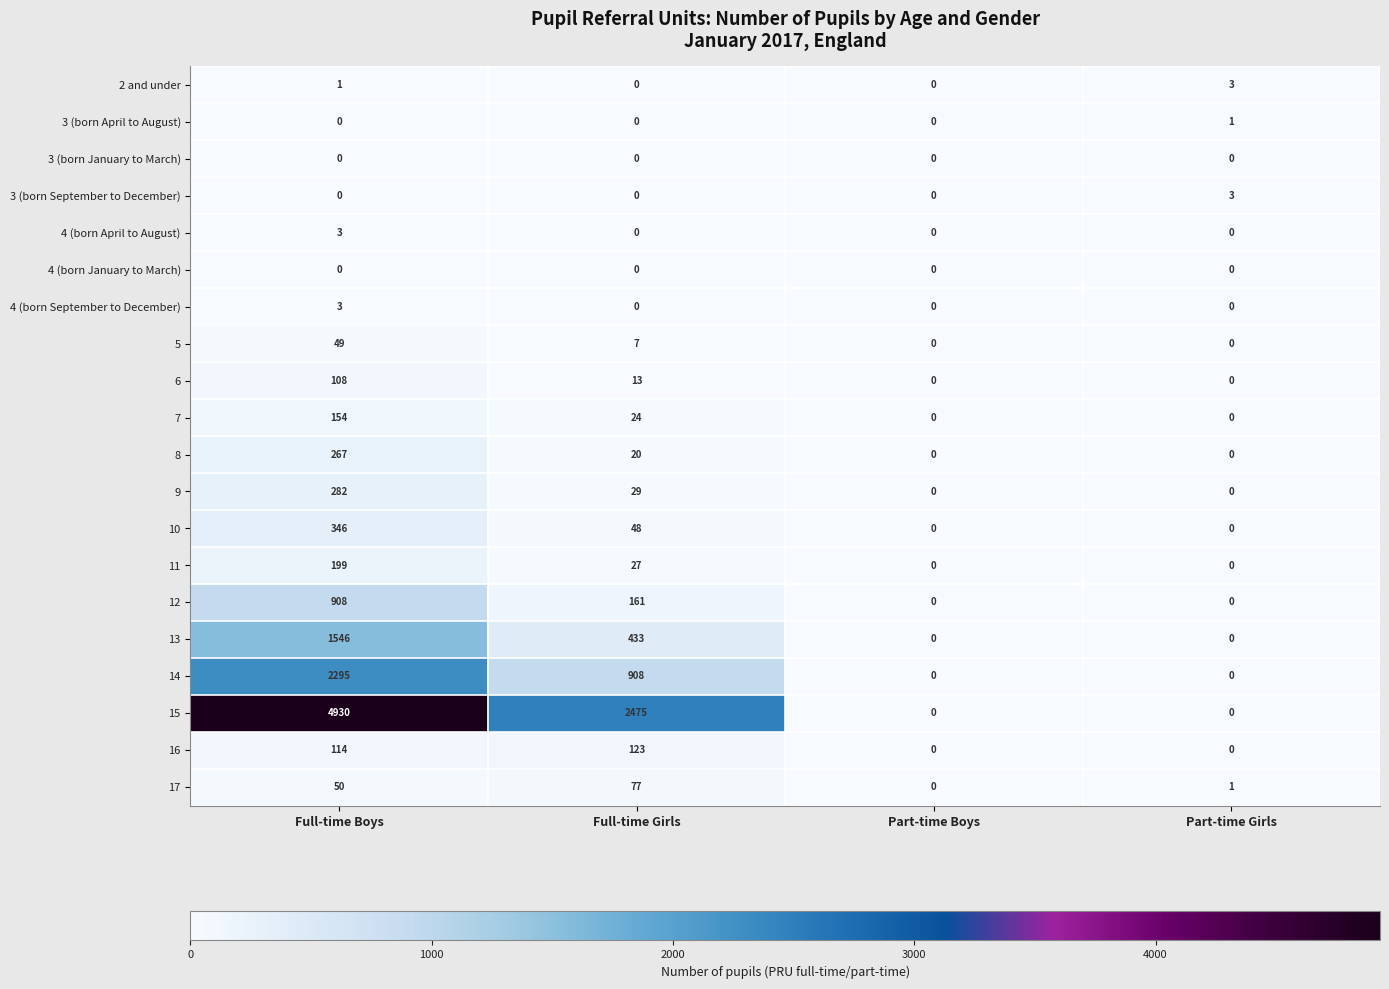

Which series changed the most between Full-time Boys and Part-time Girls?

15